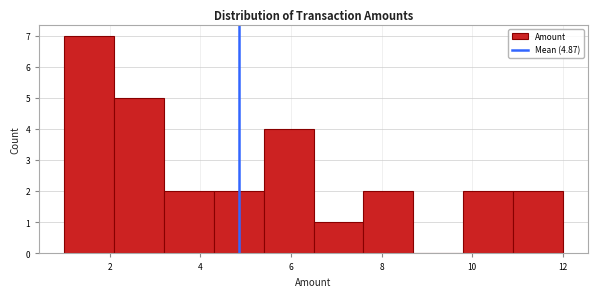

Reading left to right, list every bar in this chart as the range it spans on the x-axis followed by its height. Neither the bar edges nor the heights are printed on the chart, so give them approximately, as read against the axes.

1.0 to 2.1: 7
2.1 to 3.2: 5
3.2 to 4.3: 2
4.3 to 5.4: 2
5.4 to 6.5: 4
6.5 to 7.6: 1
7.6 to 8.7: 2
8.7 to 9.8: 0
9.8 to 10.9: 2
10.9 to 12.0: 2